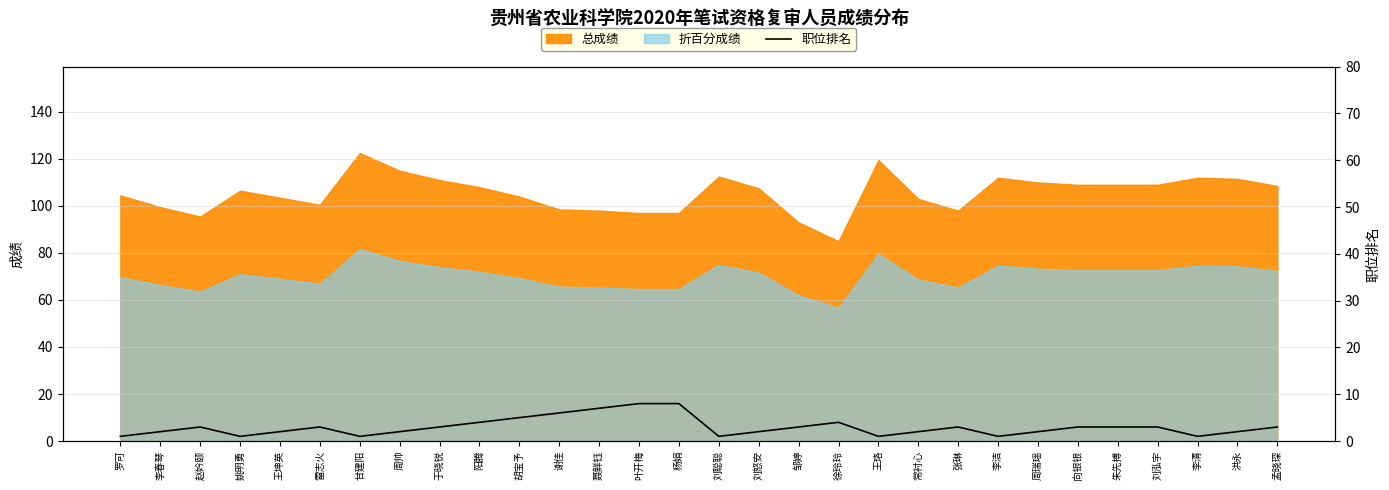

What is the average value?

3